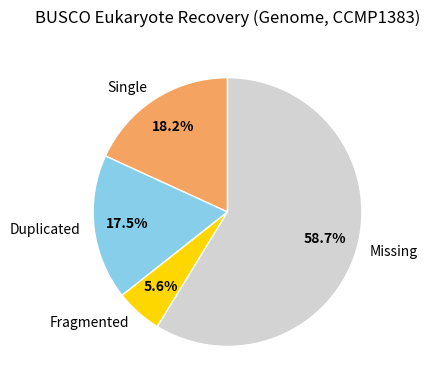

Is Missing the majority of the pie?

Yes